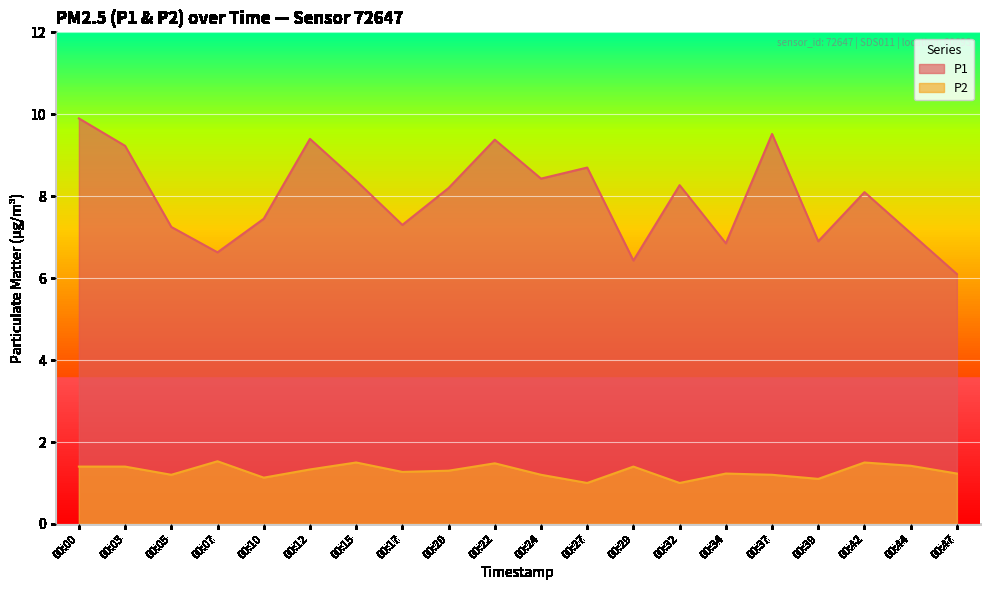

List the labels in order of P1 value, smallest first.

00:47, 00:29, 00:07, 00:34, 00:39, 00:44, 00:05, 00:17, 00:10, 00:42, 00:20, 00:32, 00:15, 00:24, 00:27, 00:03, 00:22, 00:12, 00:37, 00:00